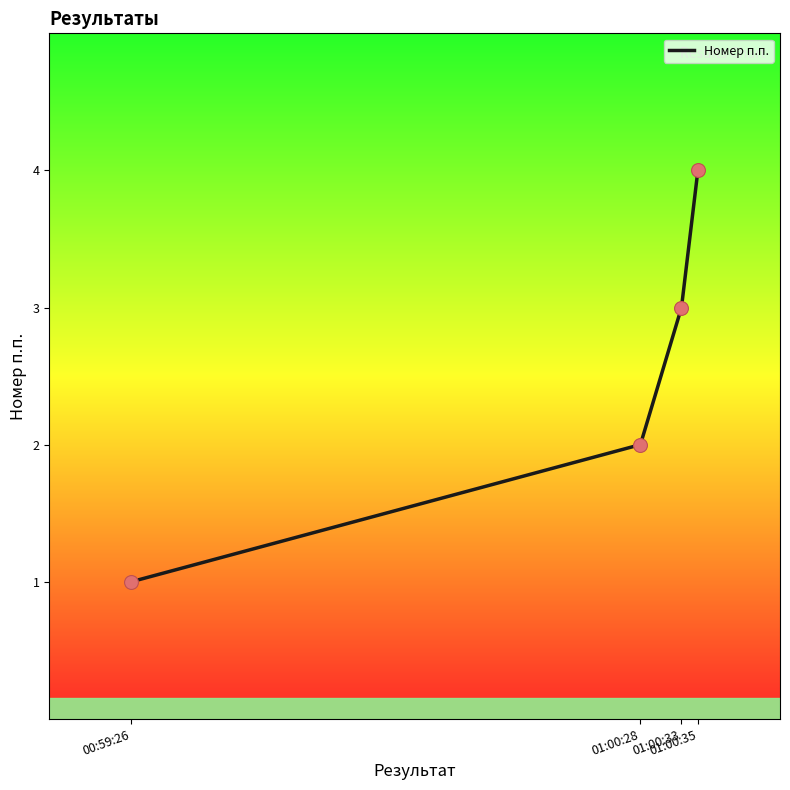

Which has a higher value, 01:00:28 or 01:00:33?

01:00:33